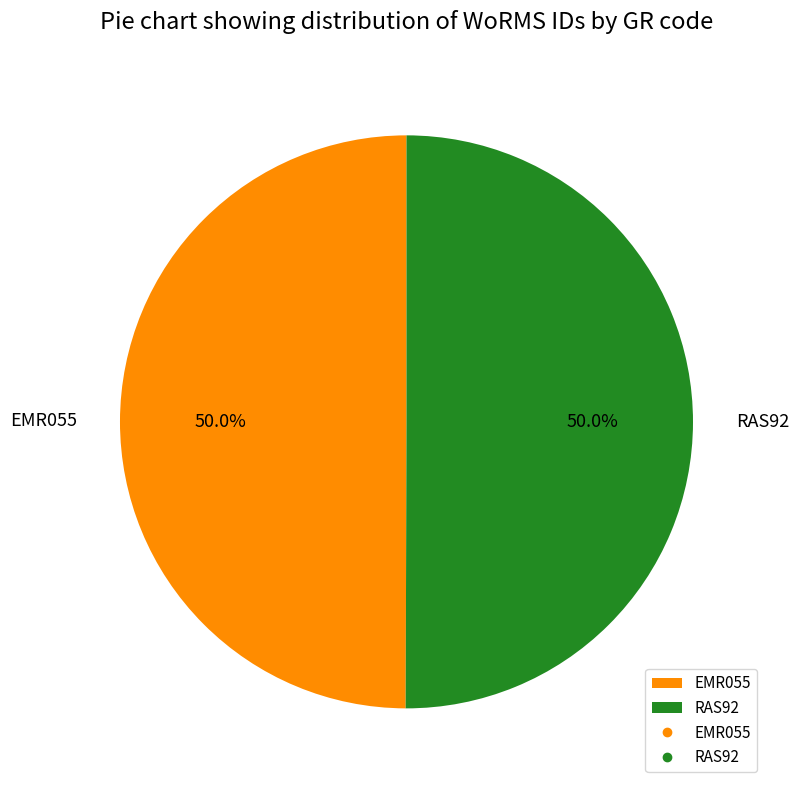

What is the ratio of the value at RAS92 to the value at EMR055?

1.0